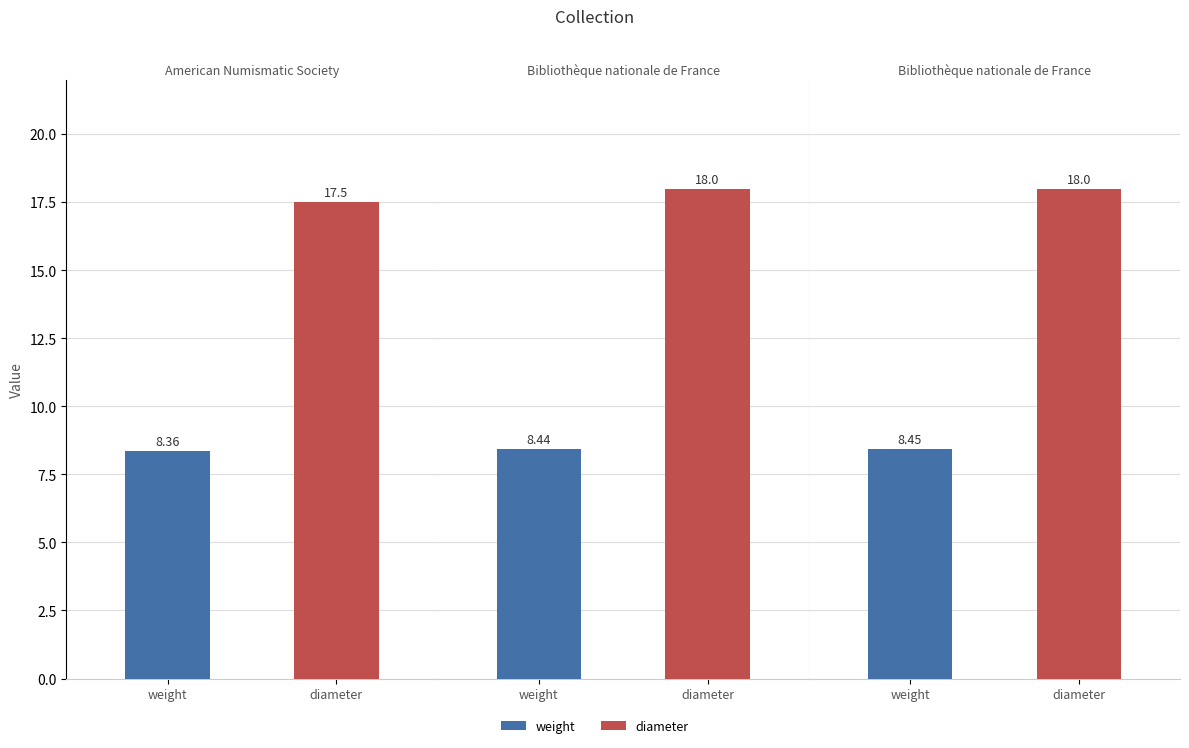

Reading left to right, list all the values displayed in this chart.

weight: 1944.100.35901=8.4	1966.453.850=8.4	1966.453.851=8.4
diameter: 1944.100.35901=17.5	1966.453.850=18.0	1966.453.851=18.0